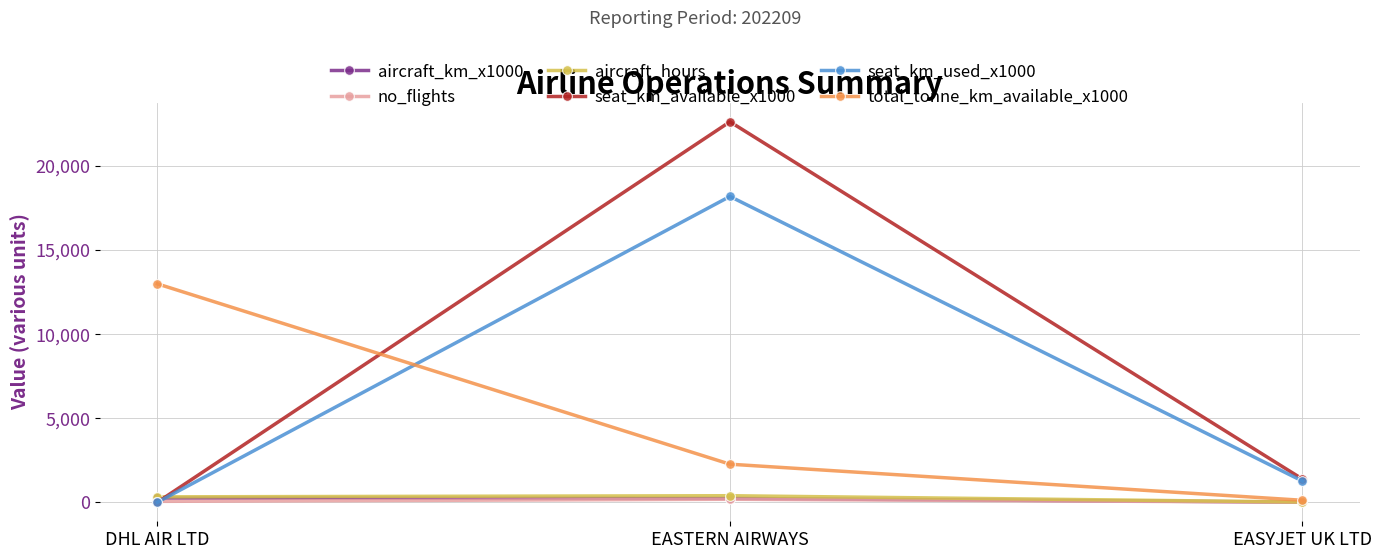

Rank the categories by seat_km_used_x1000 value from lowest to highest.

DHL AIR LTD, EASYJET UK LTD, EASTERN AIRWAYS